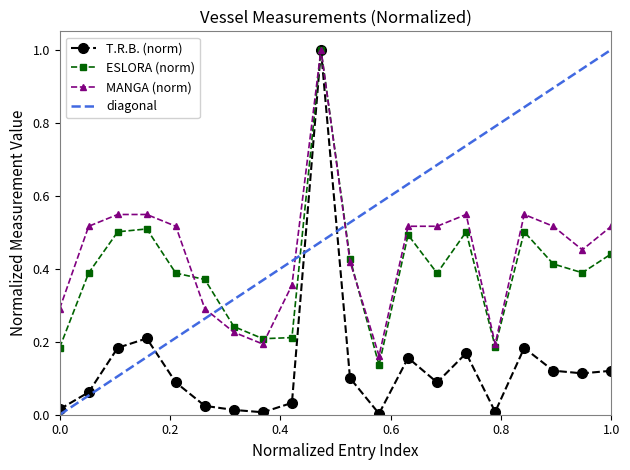

How many interior local valleys does the T.R.B. series have?

5